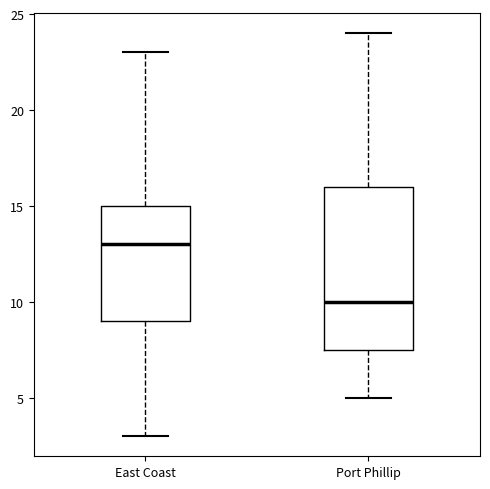

Which box has the lowest median line?

Port Phillip